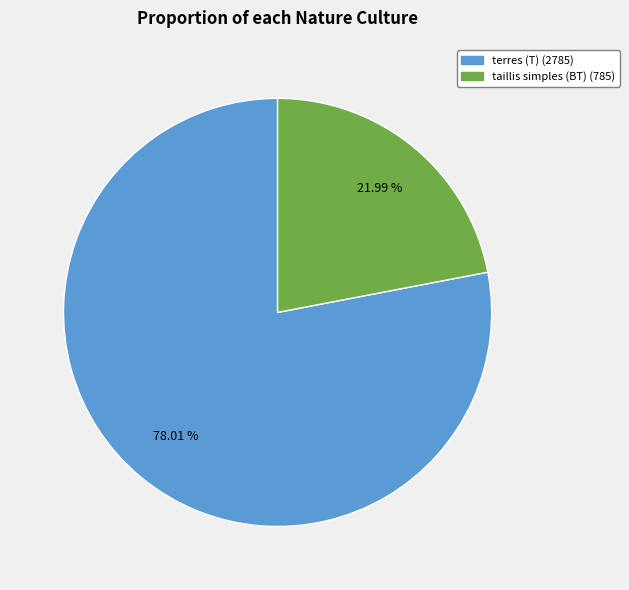

What is the ratio of the value at terres (T) to the value at taillis simples (BT)?

3.5